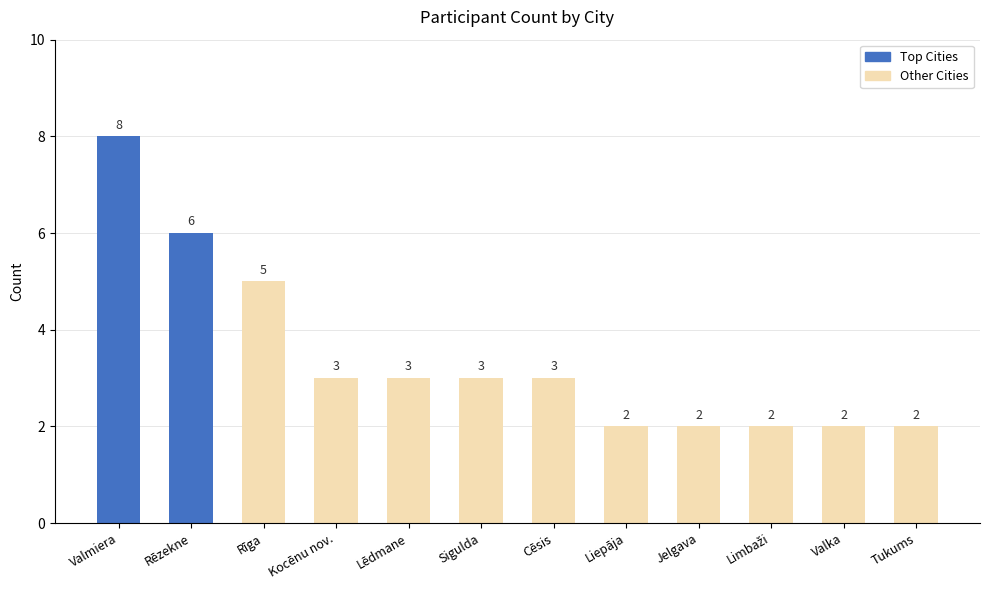

Reading left to right, list all the values displayed in this chart.

8	6	5	3	3	3	3	2	2	2	2	2